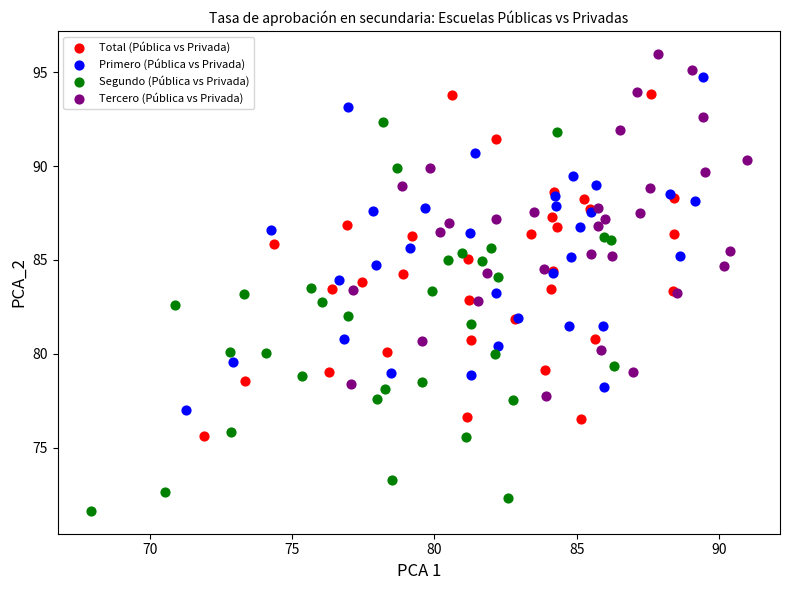

Which series contains the highest Y value?

Tercero (Pública vs Privada)